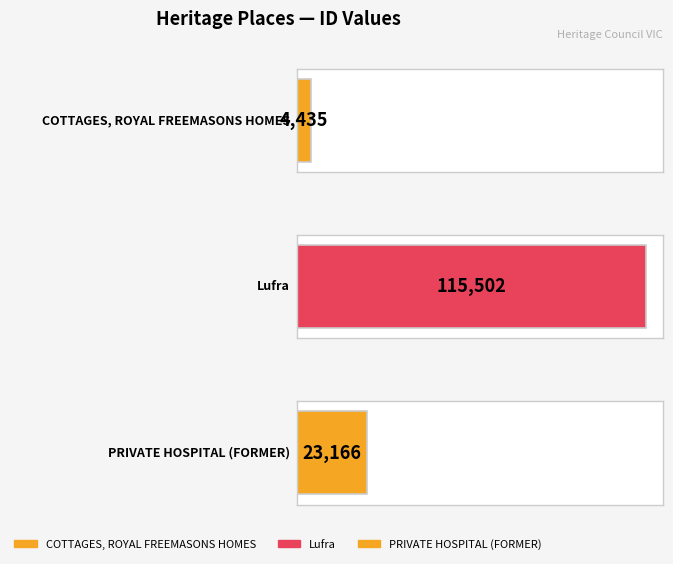

List the labels in order of value, smallest first.

COTTAGES, ROYAL FREEMASONS HOMES, PRIVATE HOSPITAL (FORMER), Lufra